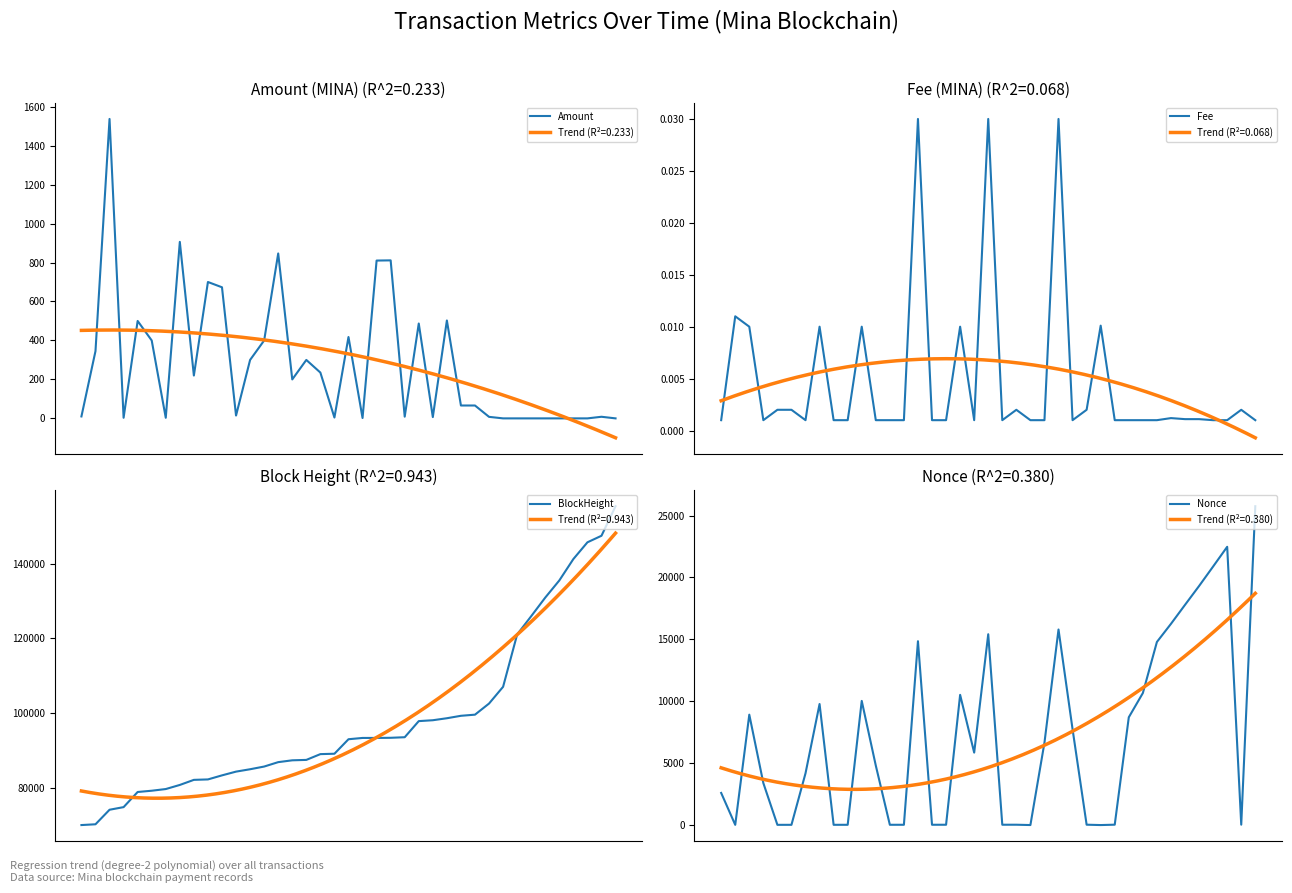

List the labels in order of Amount value, smallest first.

33, 32, 31, 38, 35, 36, 34, 30, 20, 6, 3, 18, 25, 29, 37, 23, 0, 11, 28, 27, 15, 8, 17, 12, 16, 1, 5, 13, 19, 24, 4, 26, 10, 9, 21, 22, 14, 7, 2